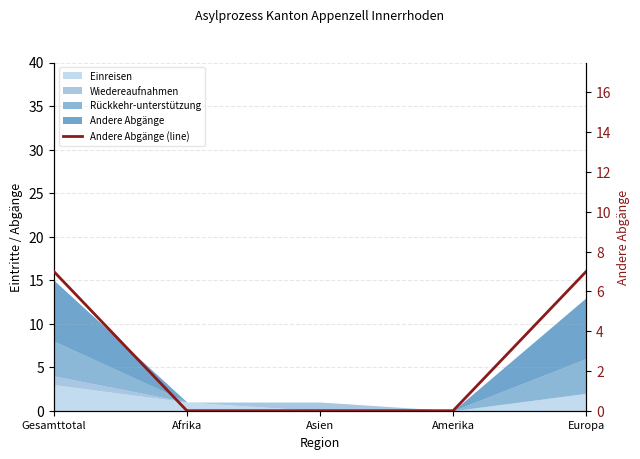

How many values are between 0 and 7?

5